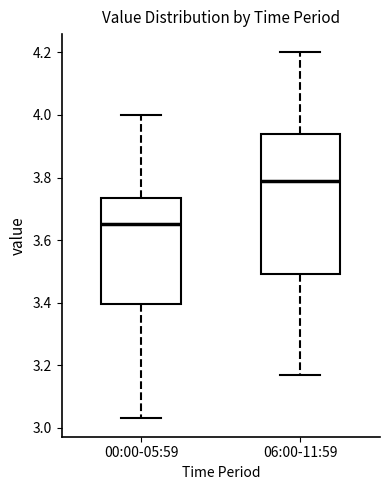

Which box is the tallest, from its lower edge to its upper edge?

06:00-11:59